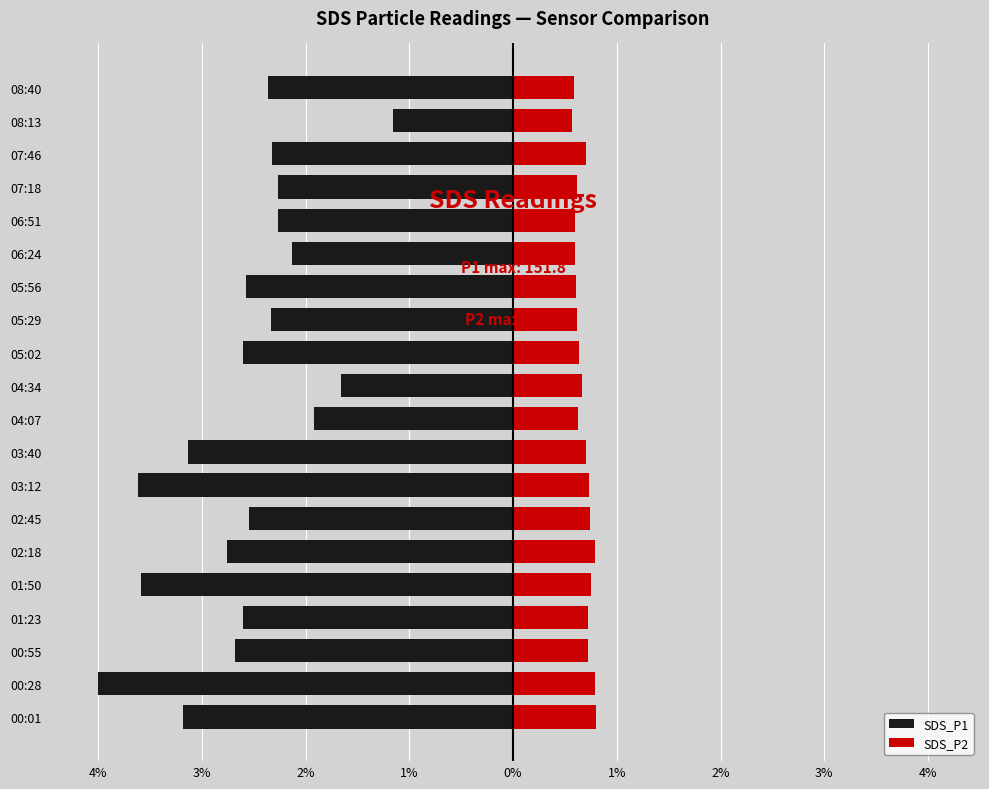

Between 03:12 and 05:02, which is larger?

05:02